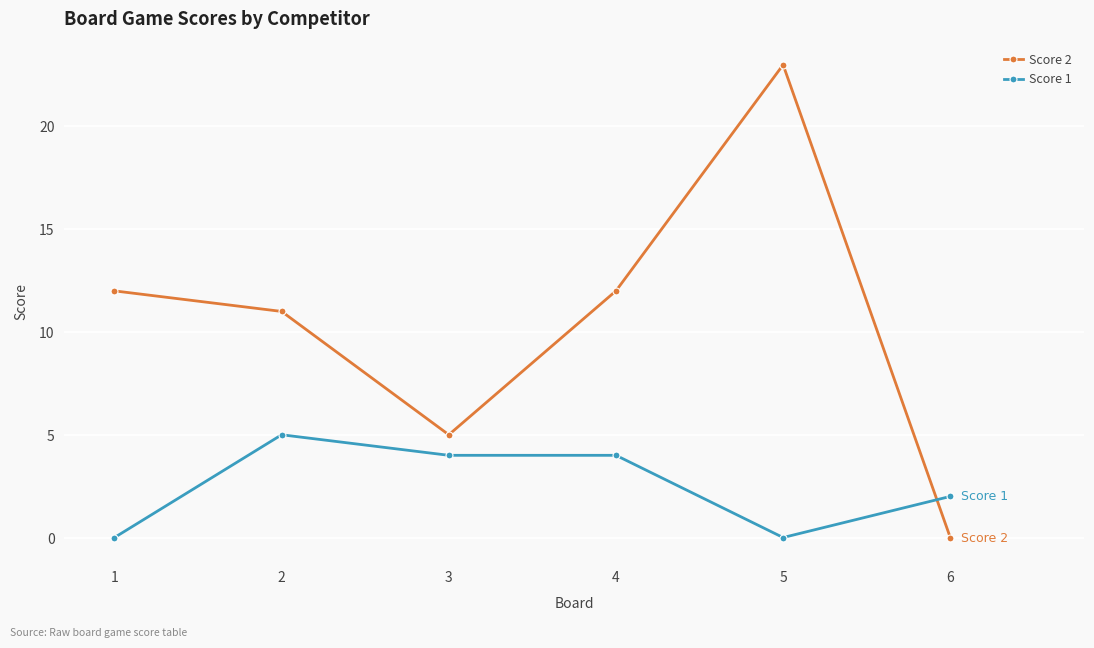

How many lines are shown in the chart?

2